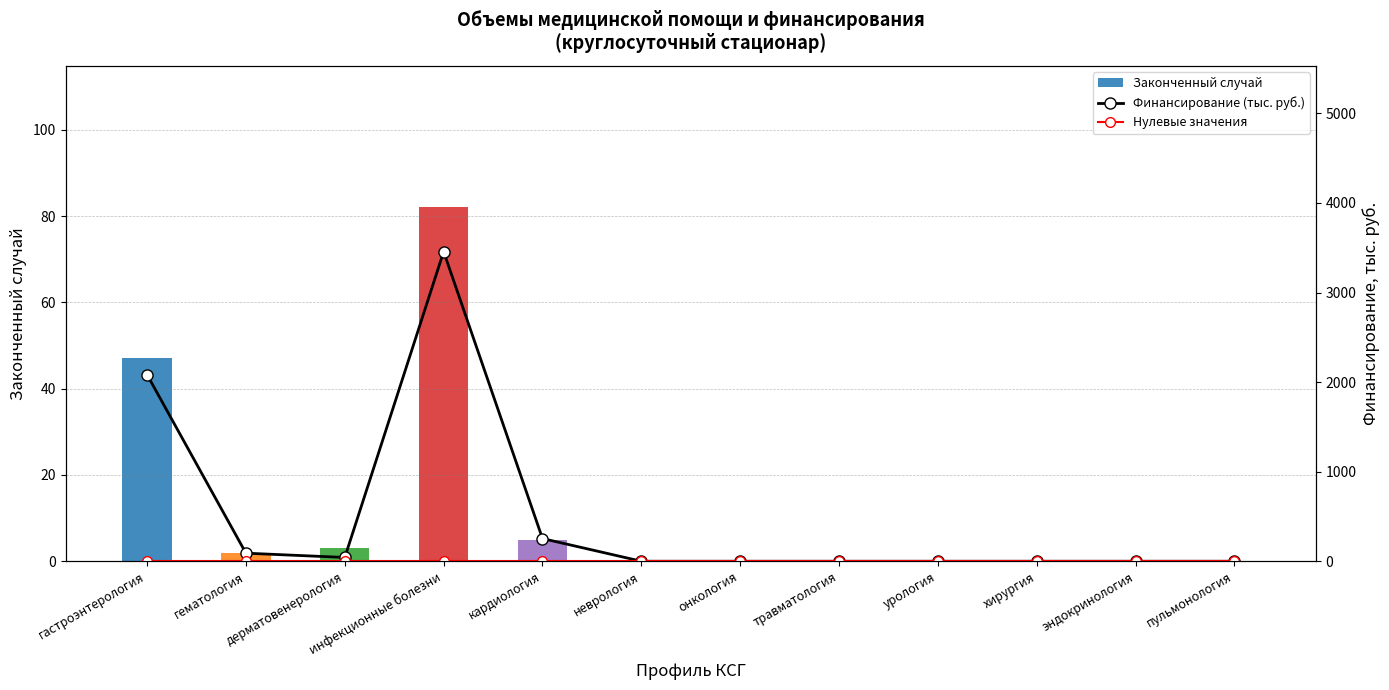

How many categories are shown in the chart?

12